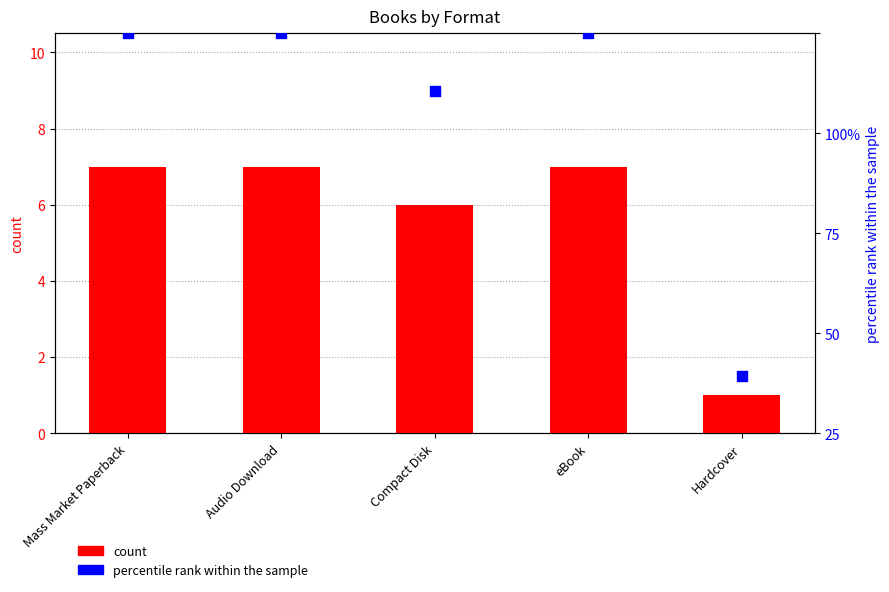

What is the total value across all series at Audio Download?

107.0